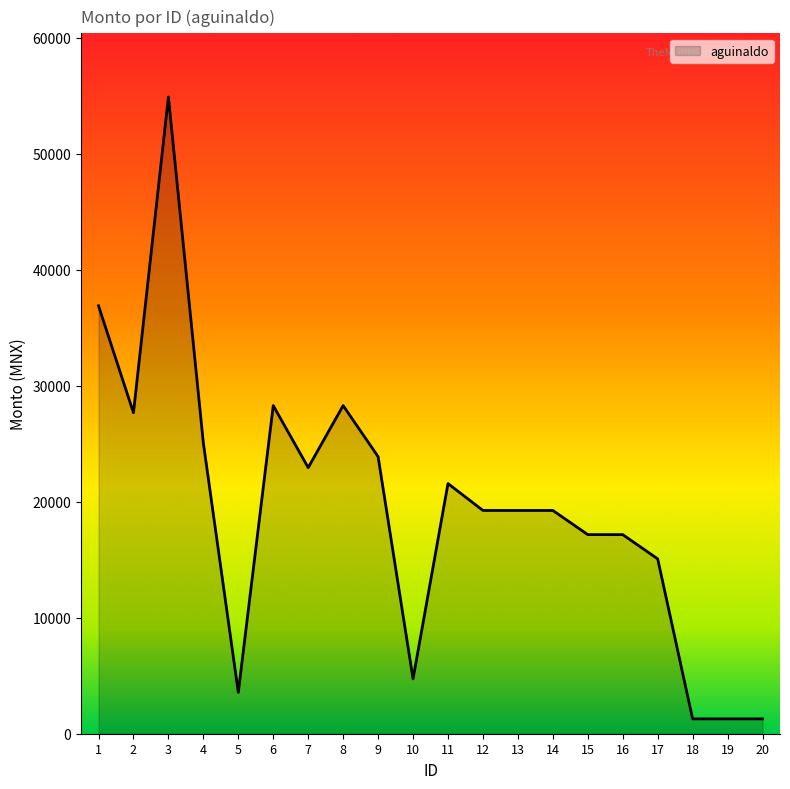

What is the change in value from 5 to 13?

+15688.5